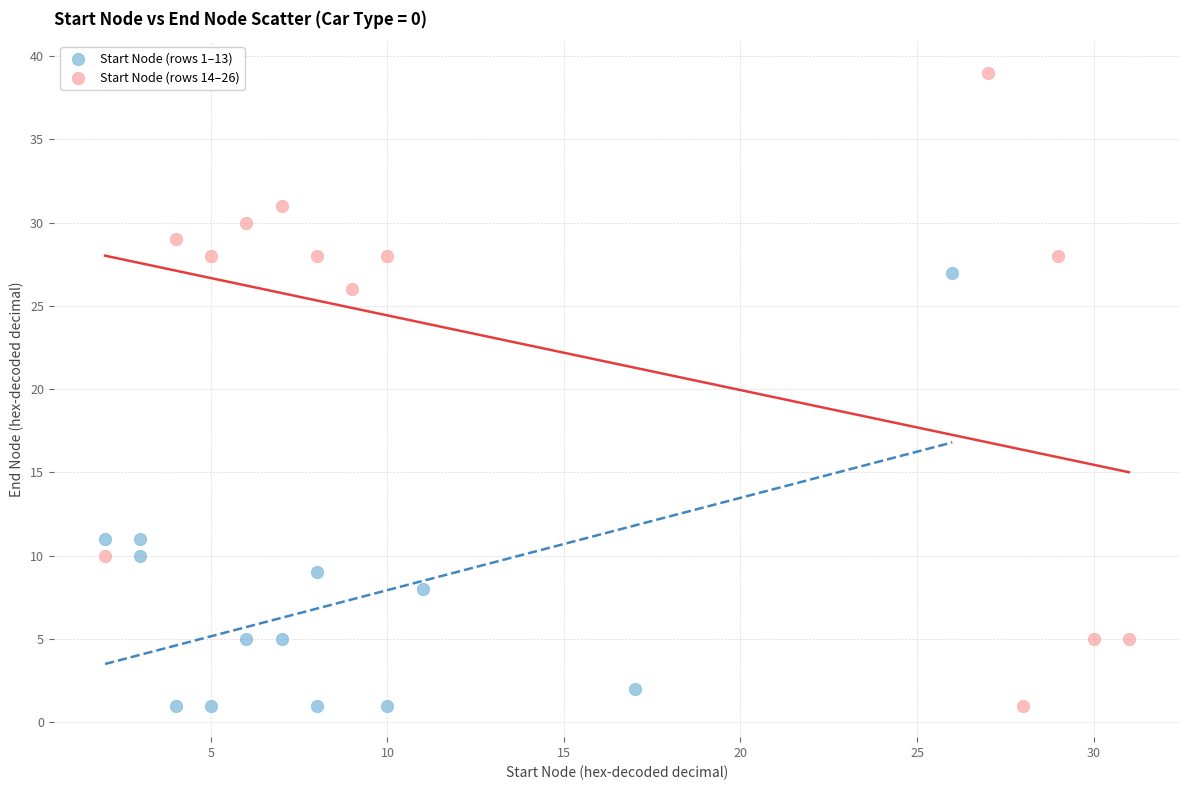

Which series has the widest spread of Y values?

Start Node (rows 14–26)